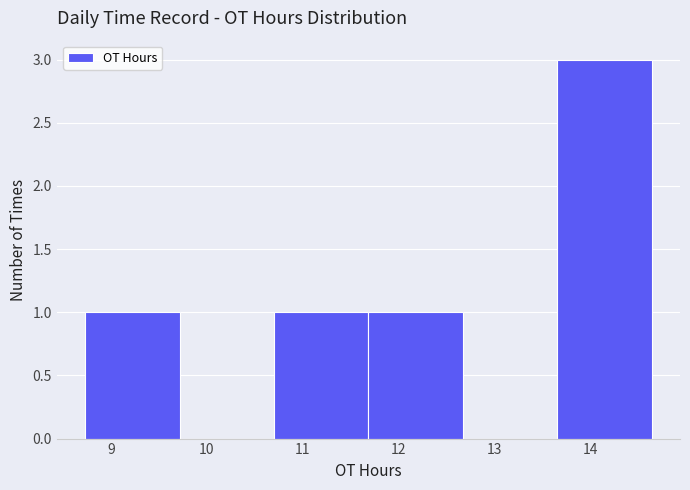

Reading left to right, transcribe this chart: for each bar, give the range it covers on the x-axis and its height. Neither the bar edges nor the heights are printed on the chart, so give them approximately, as read against the axes.

8.7 to 9.7: 1
9.7 to 10.7: 0
10.7 to 11.7: 1
11.7 to 12.7: 1
12.7 to 13.7: 0
13.7 to 14.6: 3